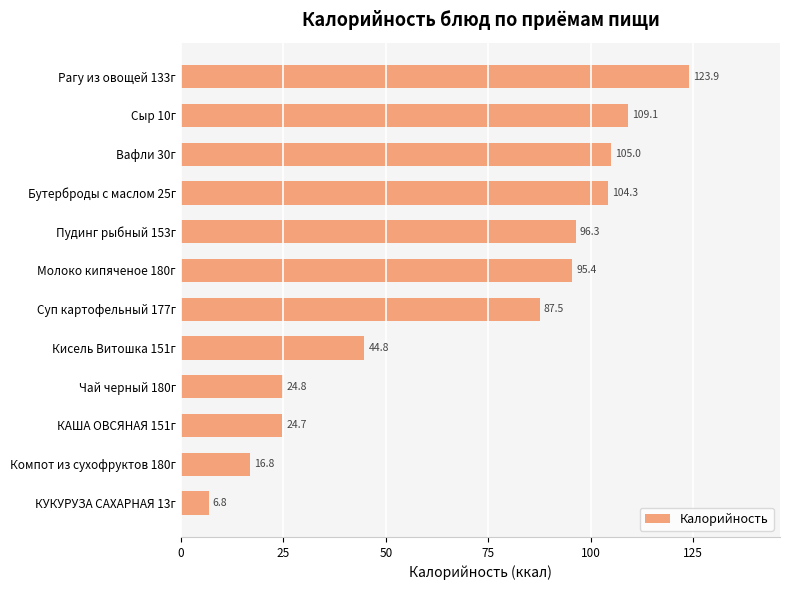

Is it true that the value at Бутерброды с маслом 25г is 175.0?

False